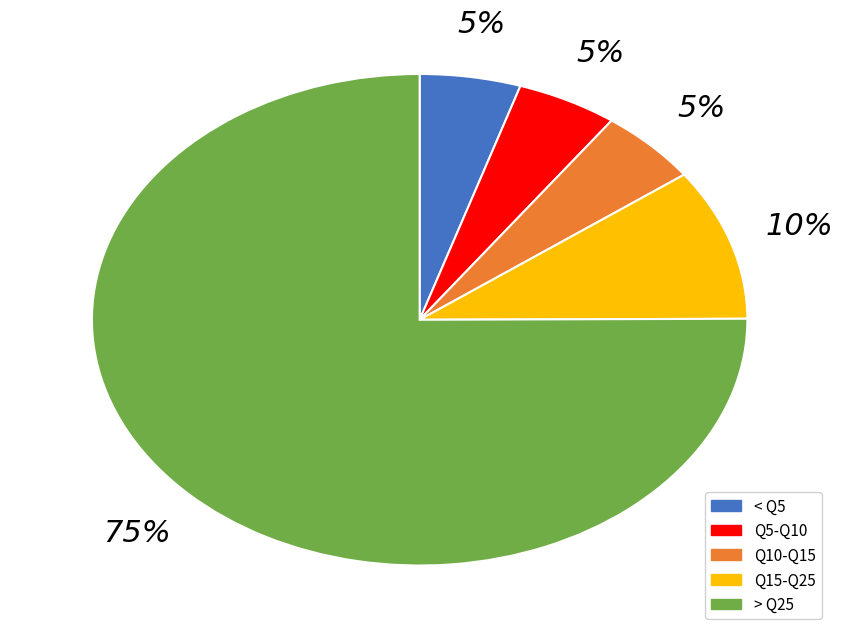

Is there any slice that represents more than half of the pie?

Yes